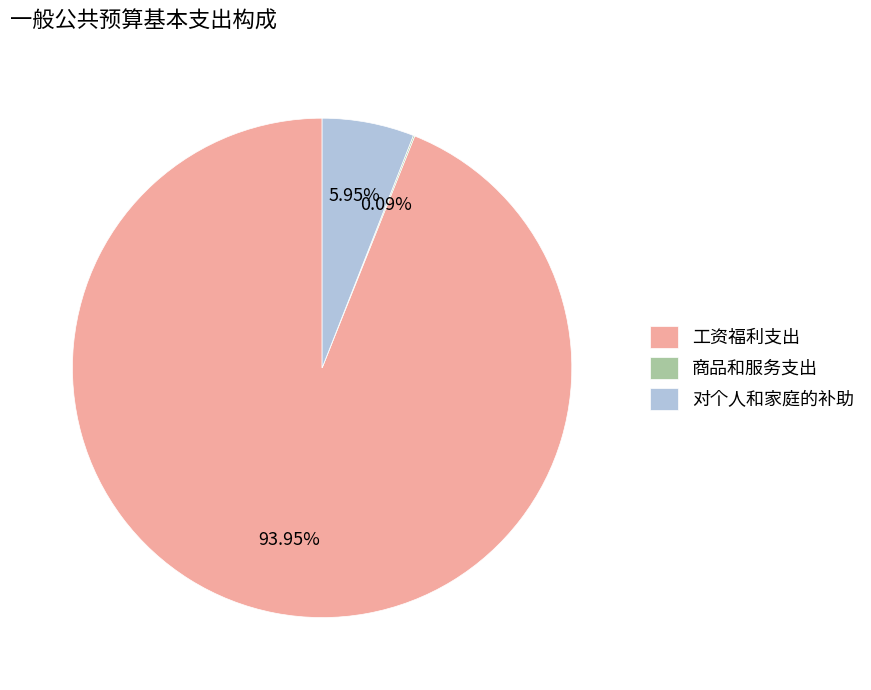

The 工资福利支出 slice represents 94% of the pie. True or false?

True